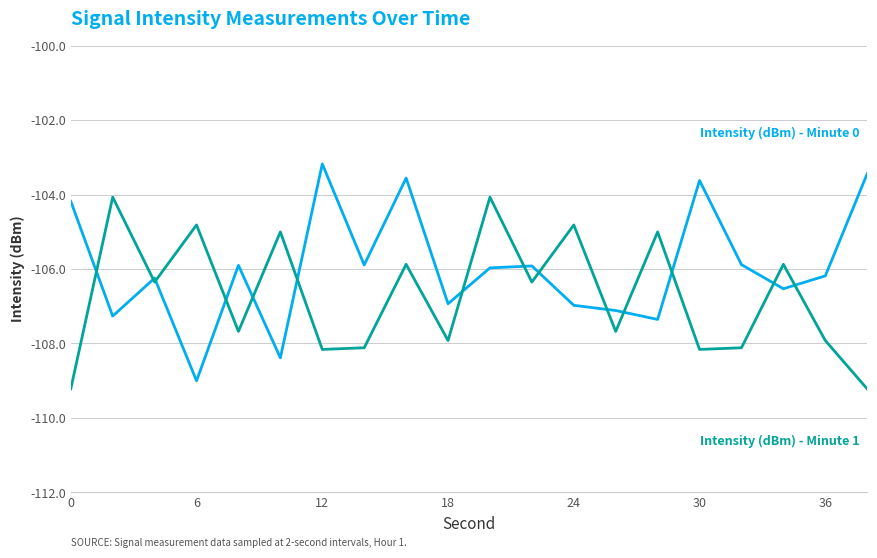

What is the smallest value displayed?

-109.2